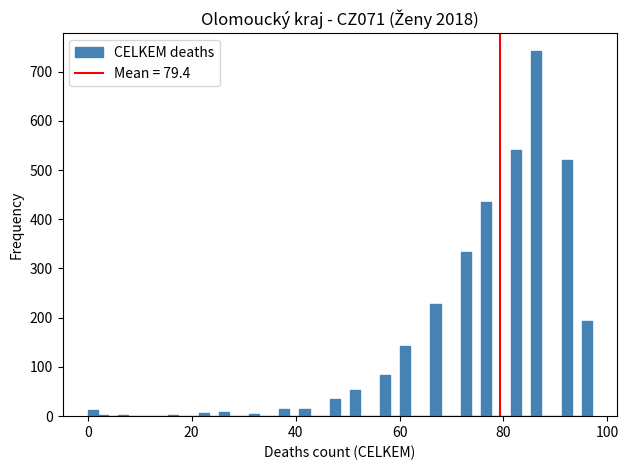

Around what value on the x-axis is the tallest bar? Give the approximate position of its centre, as read against the axis.

86